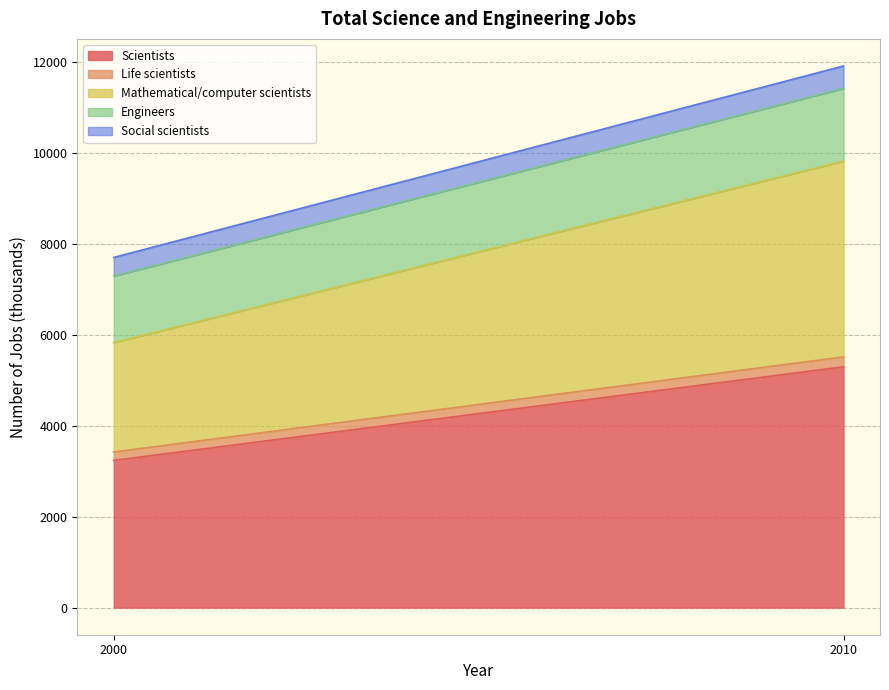

Is it true that Life scientists equals 85 at 2010?

False